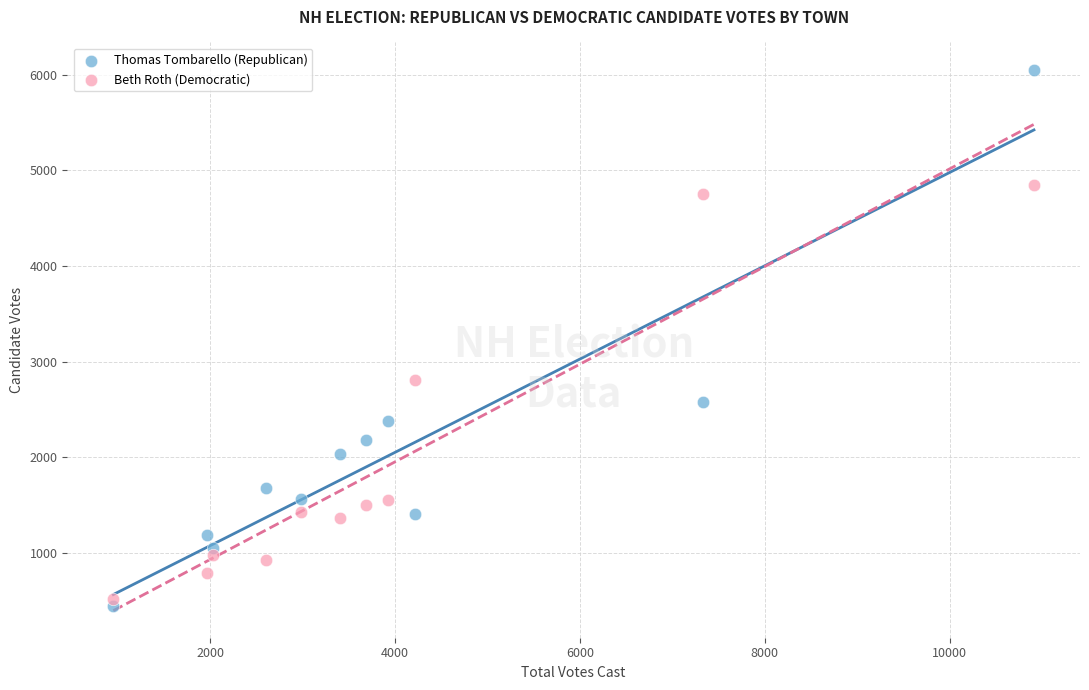

Across all data points, what is the range of Y values (max minus min)?

5618